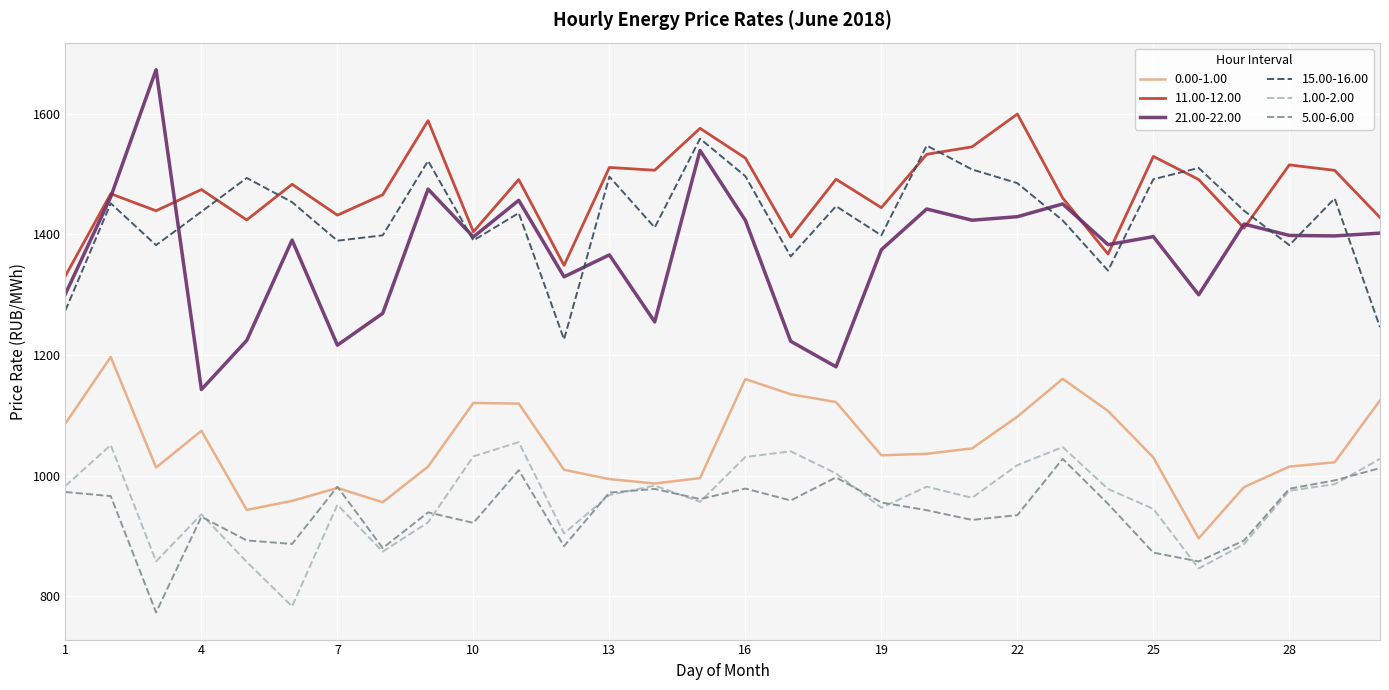

What is the highest value of the 15.00-16.00 series?

1558.9